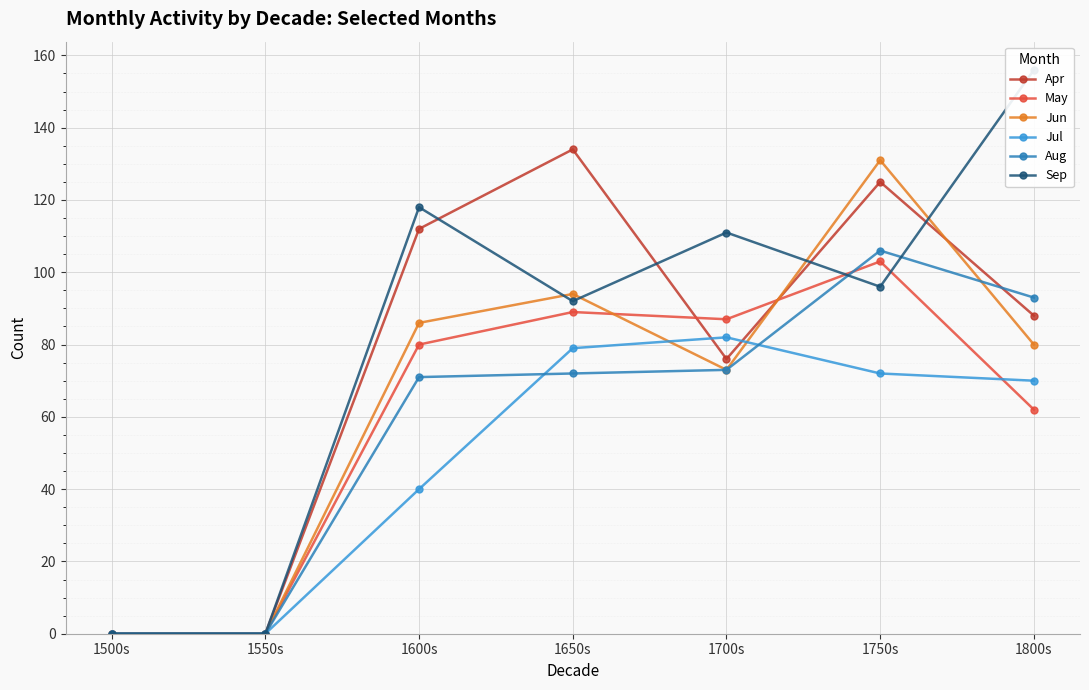

Between which two adjacent categories do Apr and May first intersect?

1650s and 1700s